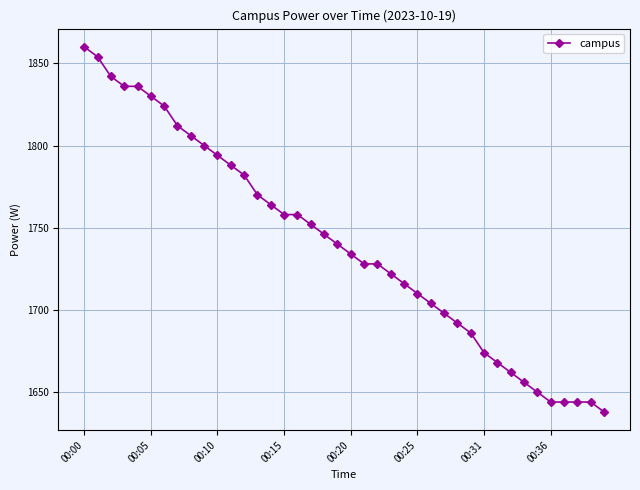

What is the value of the 10th point from the left?

1800